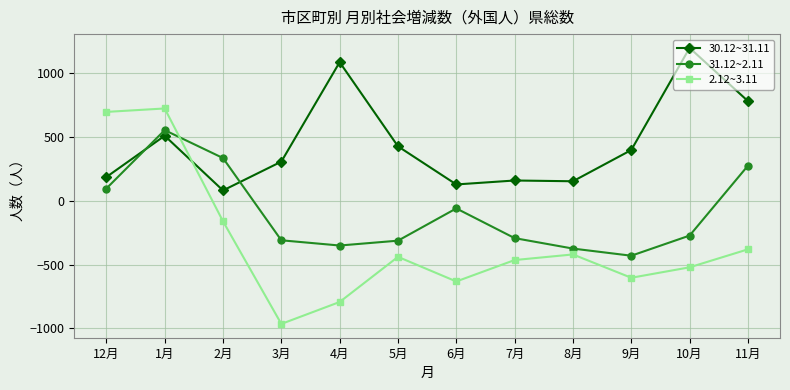

Is it true that 30.12~31.11 equals 612 at 9月?

False